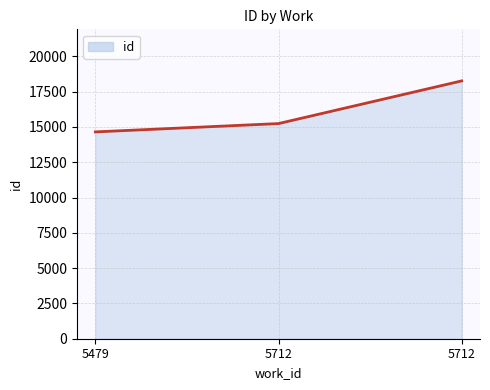

How many distinct data groups are displayed?

1